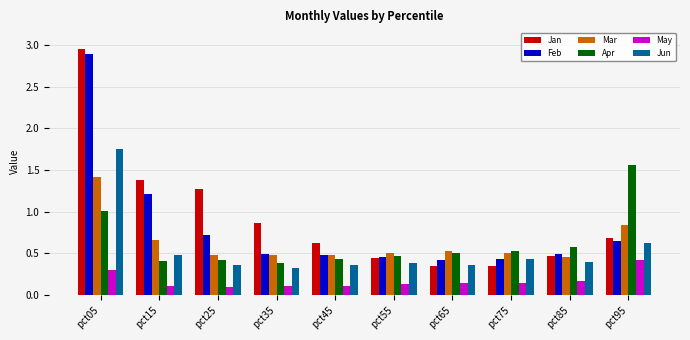

Which series has the widest spread of values?

Jan